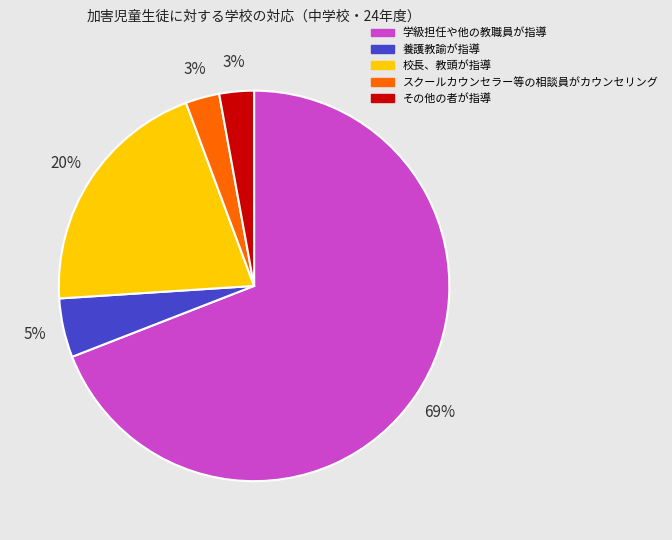

Combined, do その他の者が指導 and スクールカウンセラー等の相談員がカウンセリング account for over 50%?

No